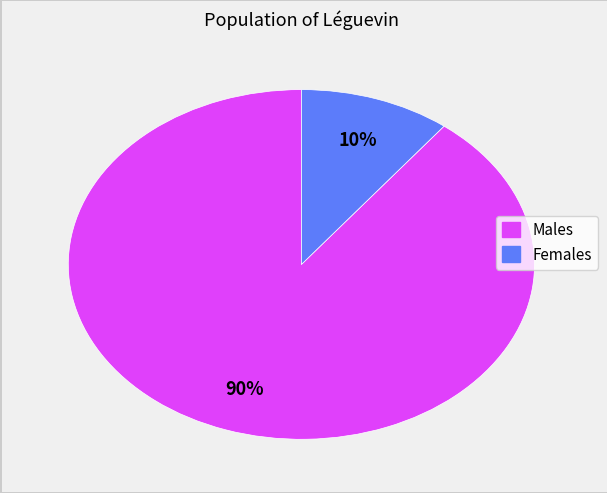

Is there a majority slice in this chart?

Yes